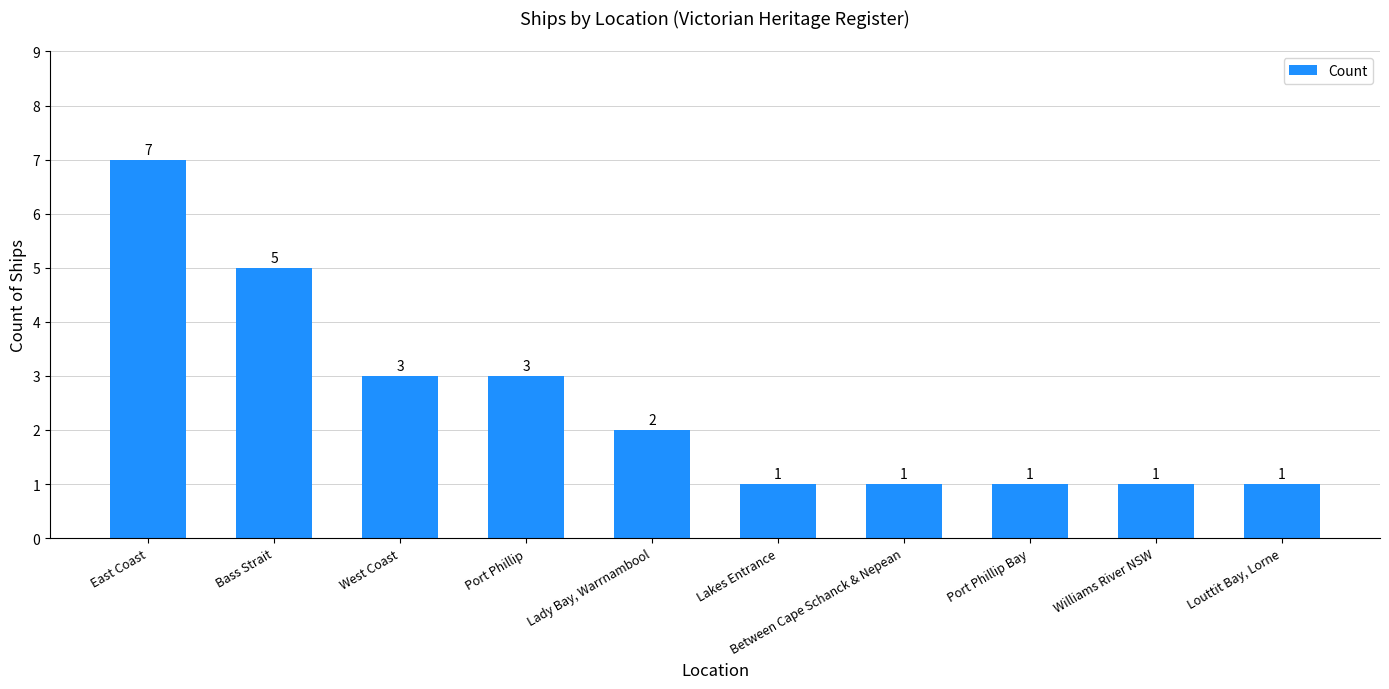

Between Lady Bay, Warrnambool and Port Phillip, which is larger?

Port Phillip